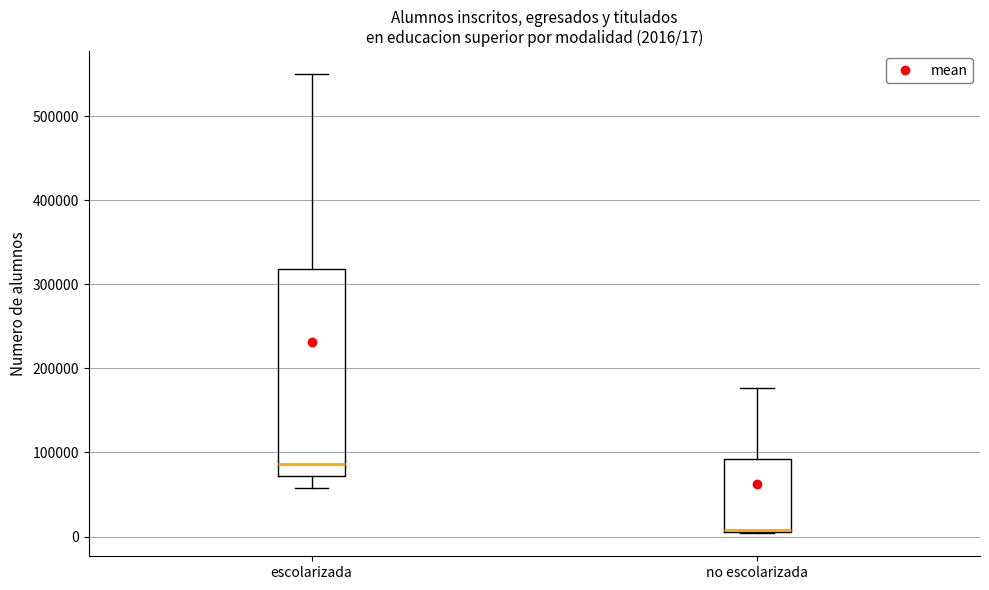

Which box is the tallest, from its lower edge to its upper edge?

escolarizada